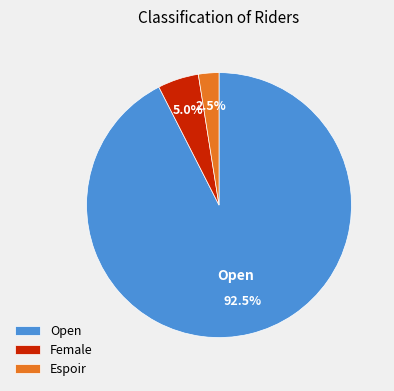

Which slice is the smallest?

Espoir